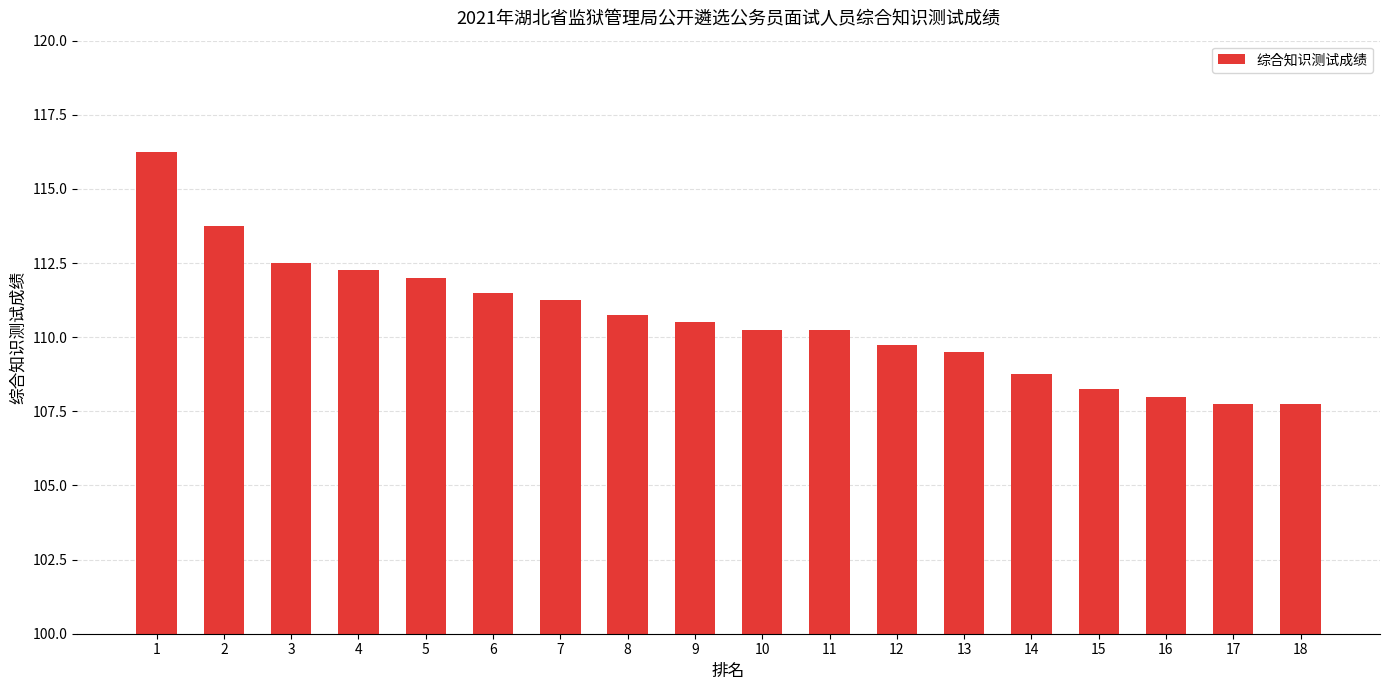

True or false: the data shows 167.2 at 17.

False